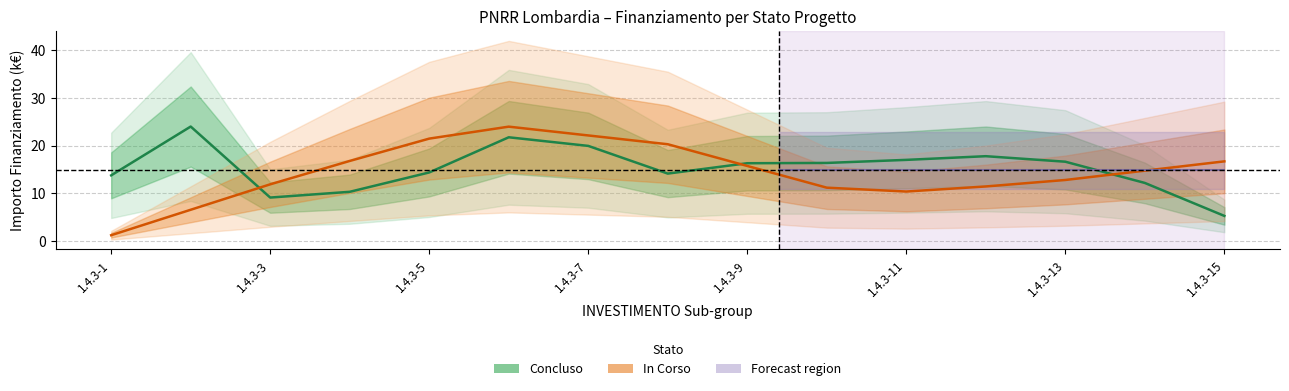

At which label does In Corso reach its minimum?

1.4.3-1